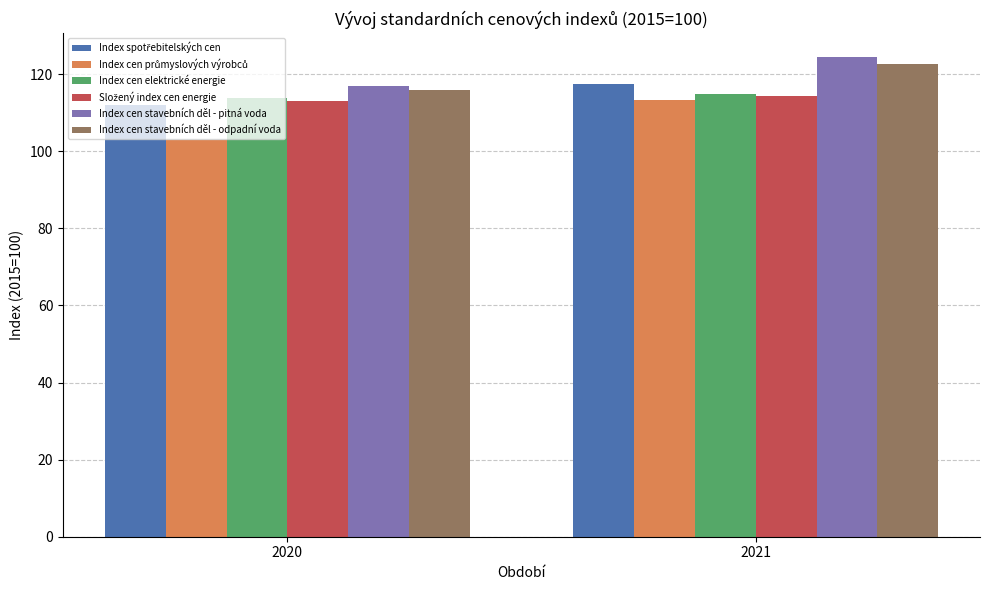

What value does the Index cen elektrické energie series have at 2021?

114.9